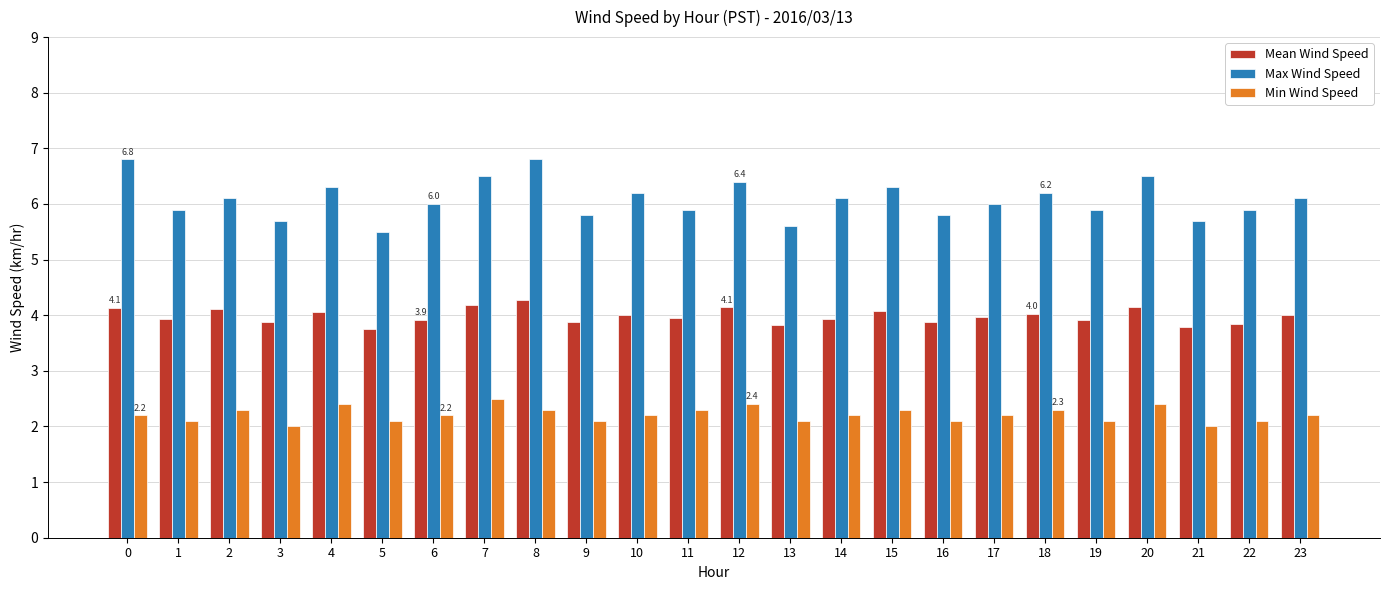

Which series has the largest total across all categories?

Max Wind Speed